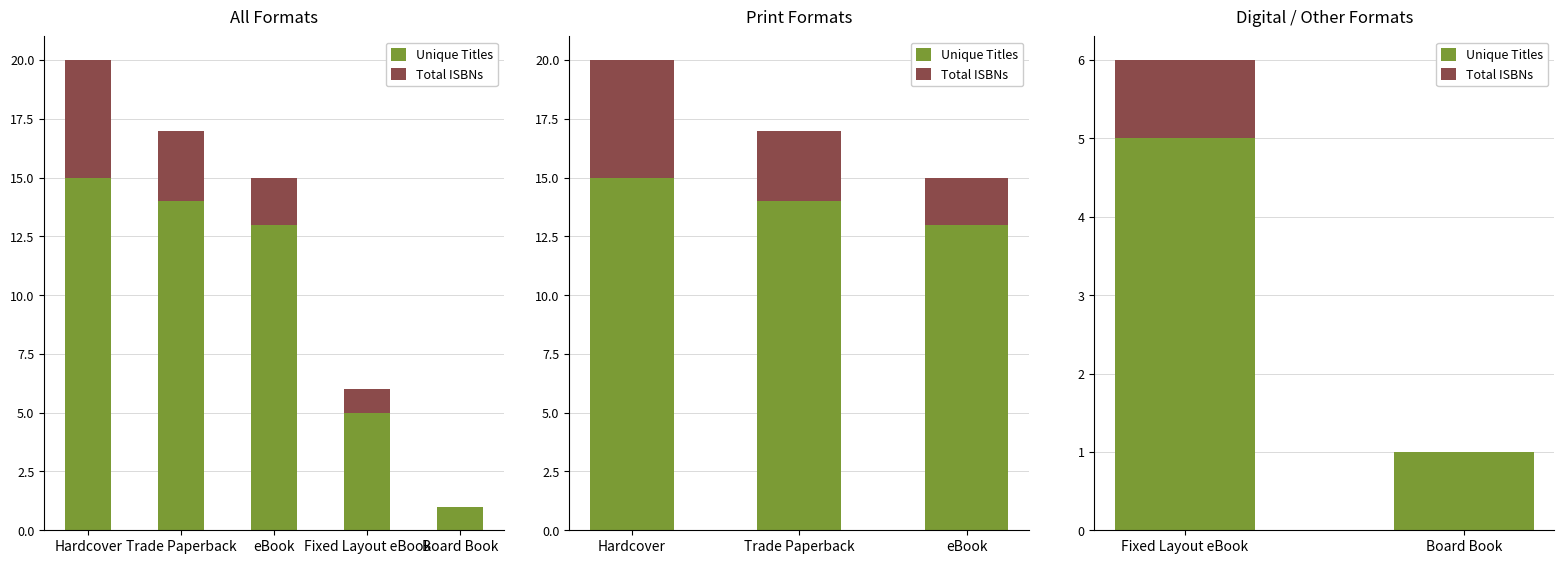

What position from the left is Board Book?

2